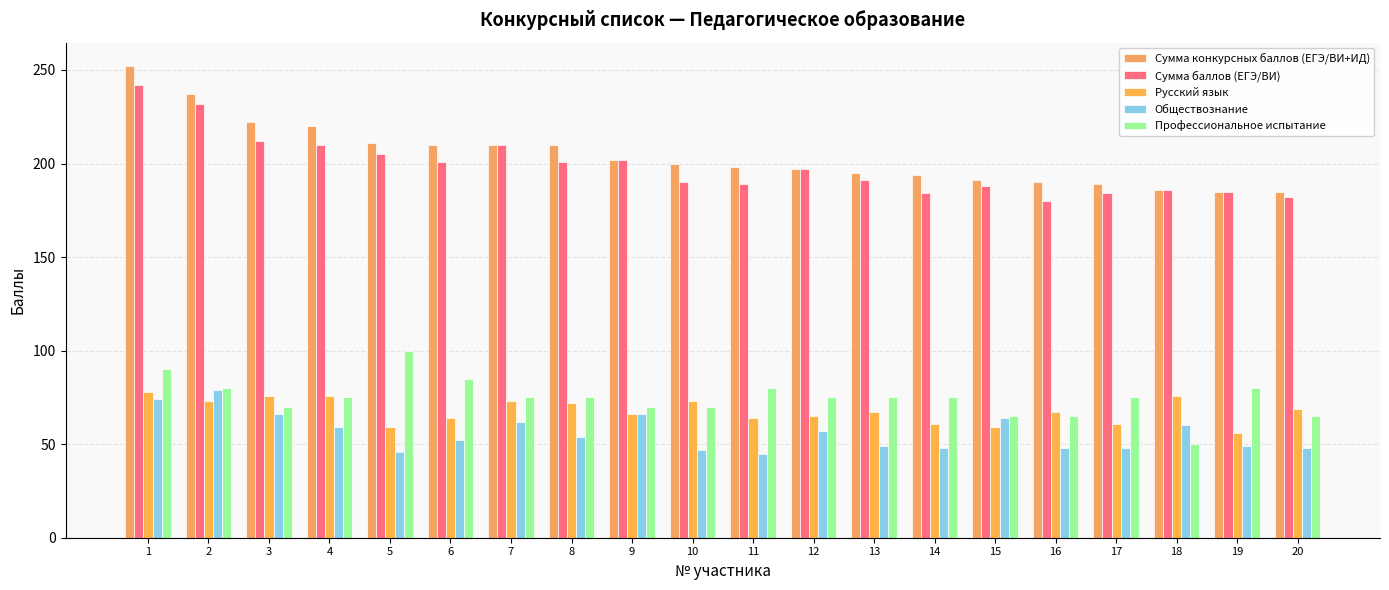

Reading left to right, transcribe all the data shown in this chart.

Сумма конкурсных баллов (ЕГЭ/ВИ+ИД): 1=252	2=237	3=222	4=220	5=211	6=210	7=210	8=210	9=202	10=200	11=198	12=197	13=195	14=194	15=191	16=190	17=189	18=186	19=185	20=185
Сумма баллов (ЕГЭ/ВИ): 1=242	2=232	3=212	4=210	5=205	6=201	7=210	8=201	9=202	10=190	11=189	12=197	13=191	14=184	15=188	16=180	17=184	18=186	19=185	20=182
Русский язык: 1=78	2=73	3=76	4=76	5=59	6=64	7=73	8=72	9=66	10=73	11=64	12=65	13=67	14=61	15=59	16=67	17=61	18=76	19=56	20=69
Обществознание: 1=74	2=79	3=66	4=59	5=46	6=52	7=62	8=54	9=66	10=47	11=45	12=57	13=49	14=48	15=64	16=48	17=48	18=60	19=49	20=48
Профессиональное испытание: 1=90	2=80	3=70	4=75	5=100	6=85	7=75	8=75	9=70	10=70	11=80	12=75	13=75	14=75	15=65	16=65	17=75	18=50	19=80	20=65